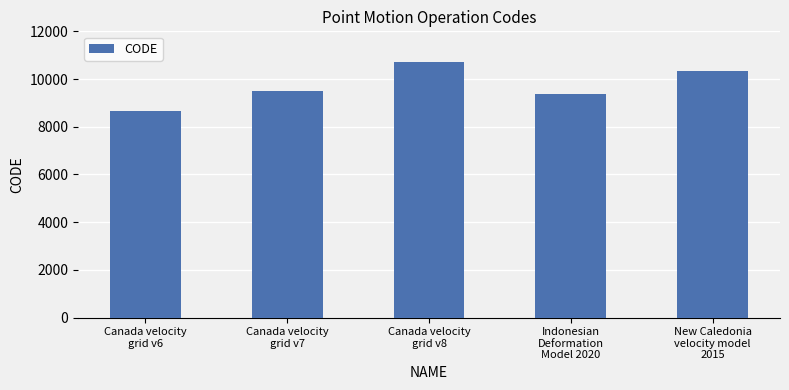

Count the number of categories in the chart.

5